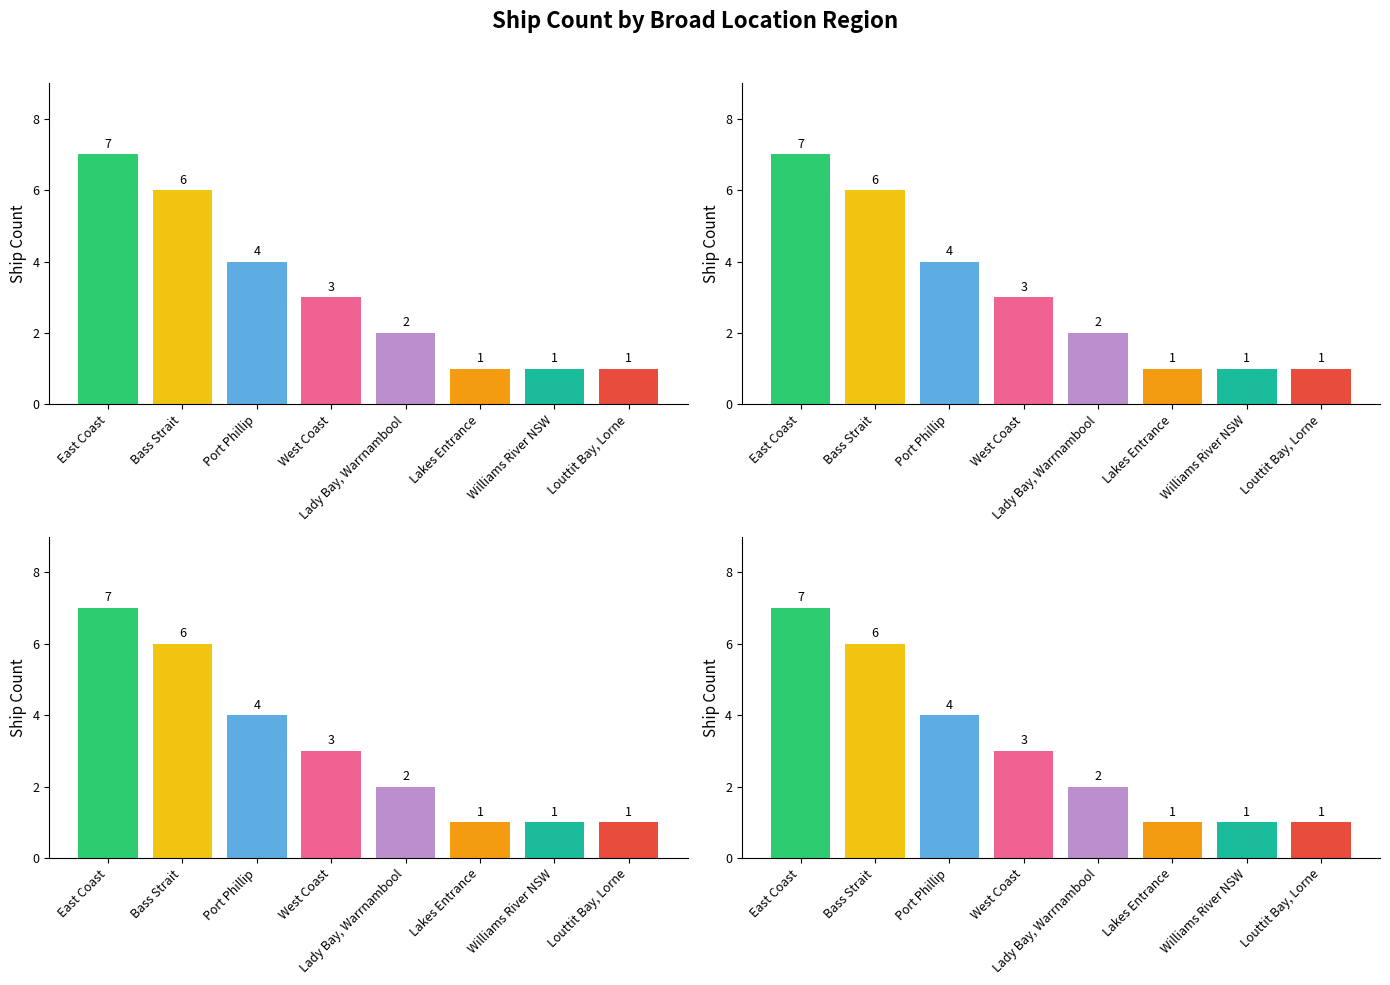

What is the change in value from West Coast to Williams River NSW?

-2